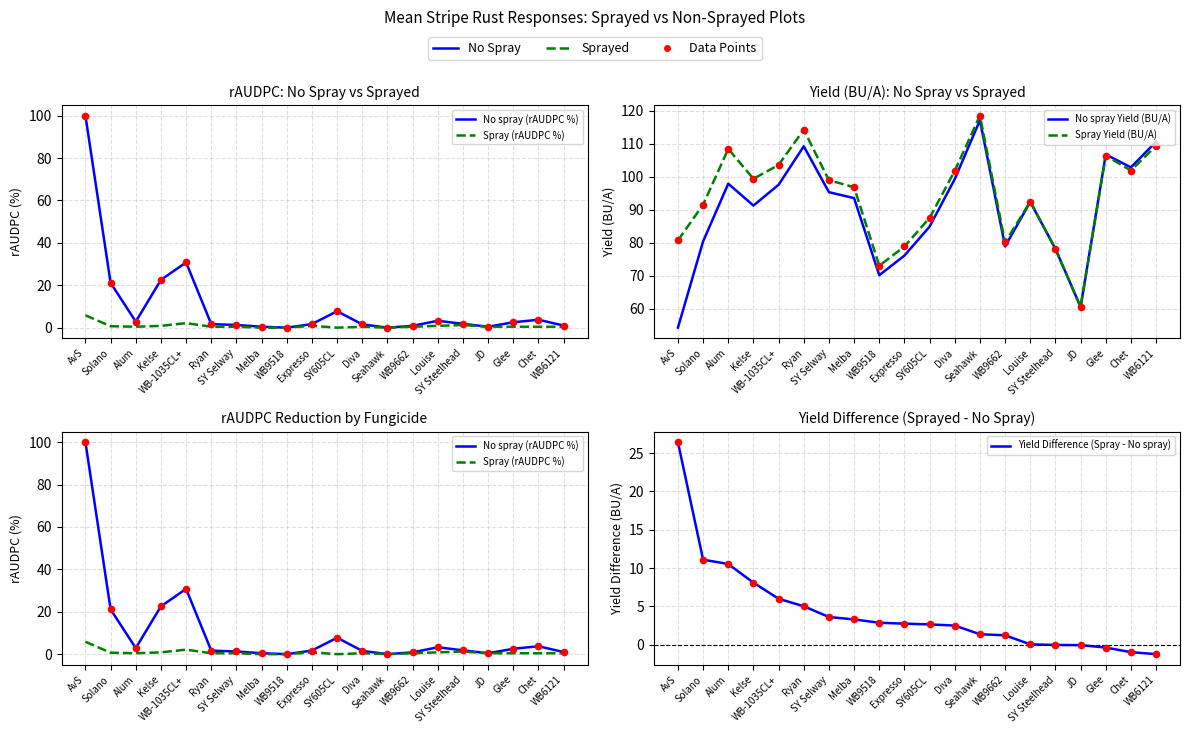

At how many categories does at least one series exceed 78?

18